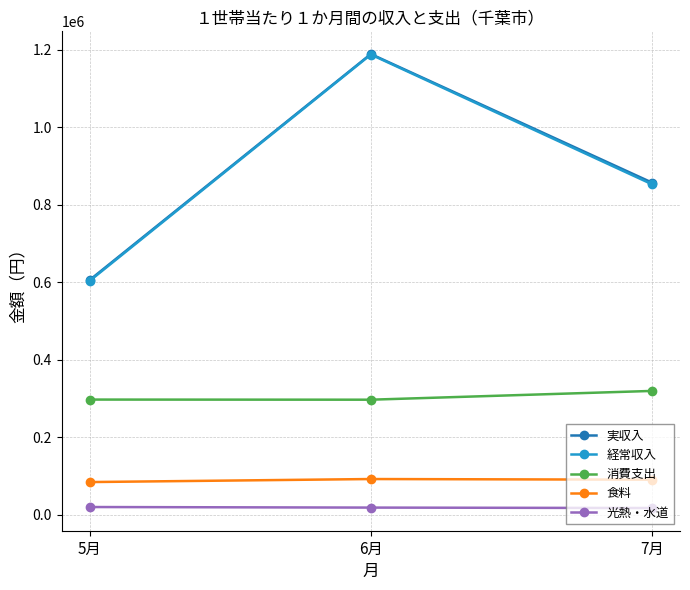

At how many categories does at least one series exceed 57471?

3